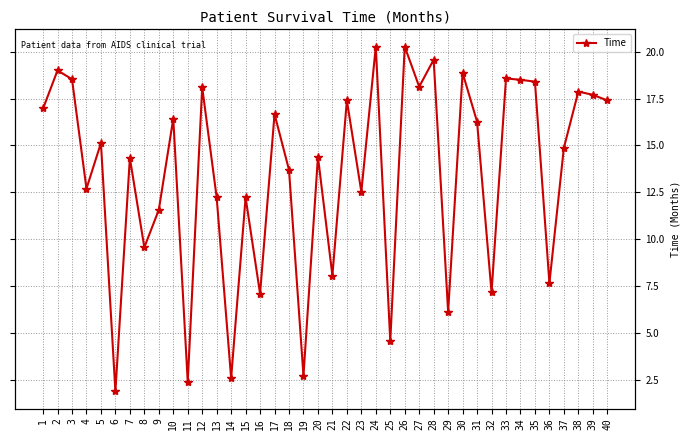

List the labels in order of value, smallest first.

6, 11, 14, 19, 25, 29, 16, 32, 36, 21, 8, 9, 13, 15, 23, 4, 18, 7, 20, 37, 5, 31, 10, 17, 1, 22, 40, 39, 38, 12, 27, 35, 34, 3, 33, 30, 2, 28, 24, 26